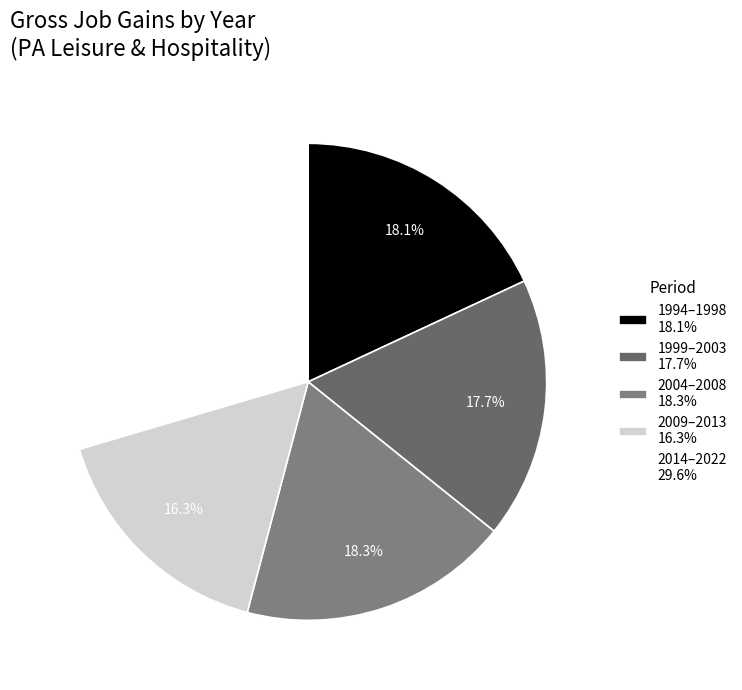

Count the number of slices in the pie.

5